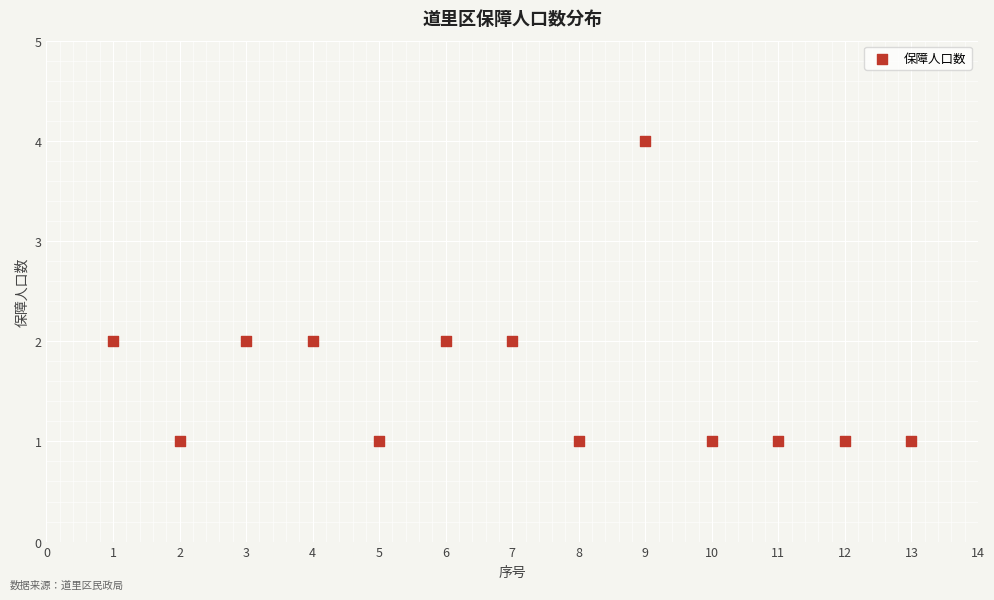

What is the range of X values (max minus min)?

12